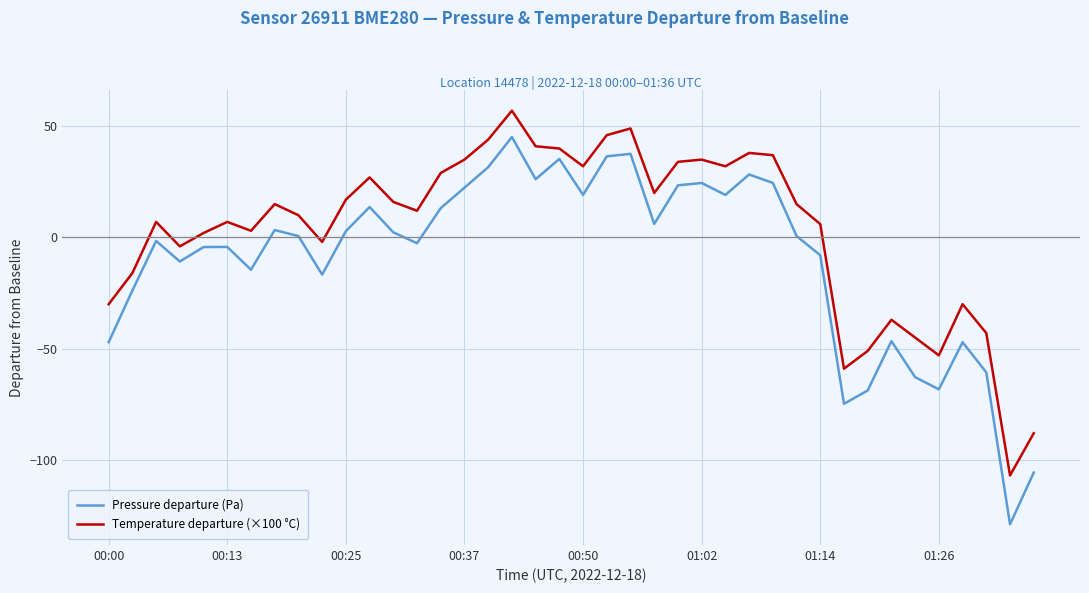

What are all the series names shown in the legend?

Pressure departure (Pa), Temperature departure (×100 °C)